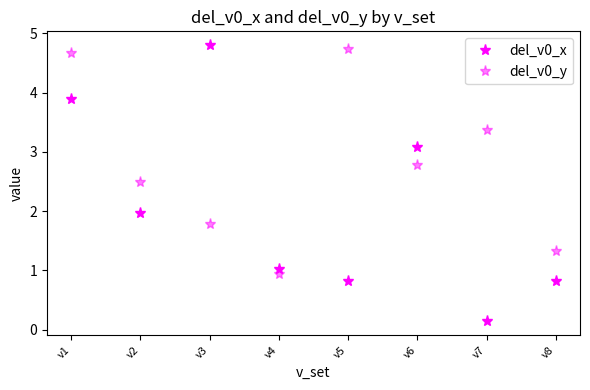

Is it true that del_v0_x equals 0.2 at v7?

False